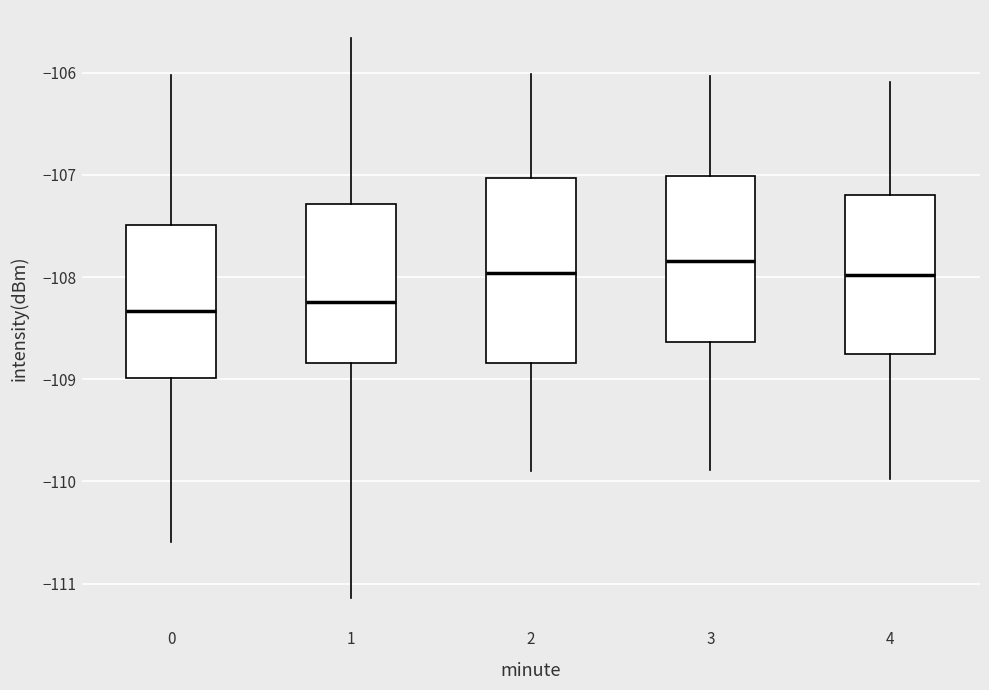

Reading left to right, transcribe this box plot: for each box, give where its median line is, the range the box spans, and where its two whiskers end, as read against the y-axis. The values are not printed on the chart, so give them approximately, as read against the axis.

0: median -108.3, box -109.0 to -107.5, whiskers -110.6 to -106.0
1: median -108.2, box -108.8 to -107.3, whiskers -111.1 to -105.7
2: median -108.0, box -108.8 to -107.0, whiskers -109.9 to -106.0
3: median -107.8, box -108.6 to -107.0, whiskers -109.9 to -106.0
4: median -108.0, box -108.8 to -107.2, whiskers -110.0 to -106.1